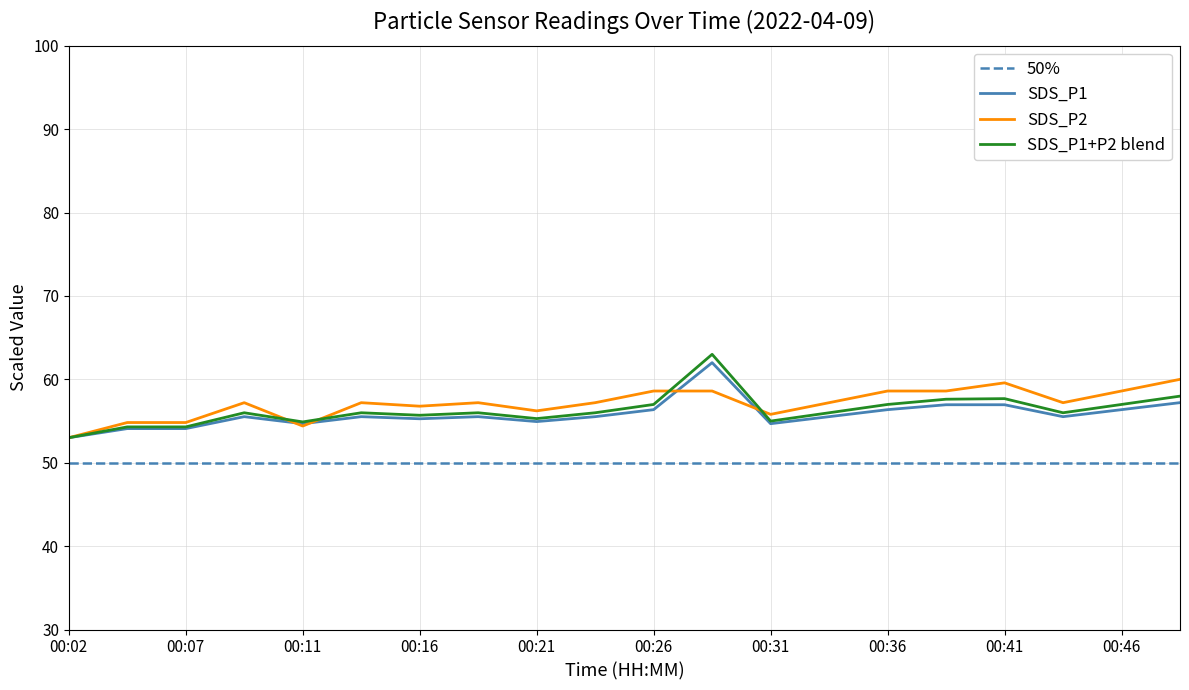

How many intersections are there between SDS_P1 and SDS_P2?

4